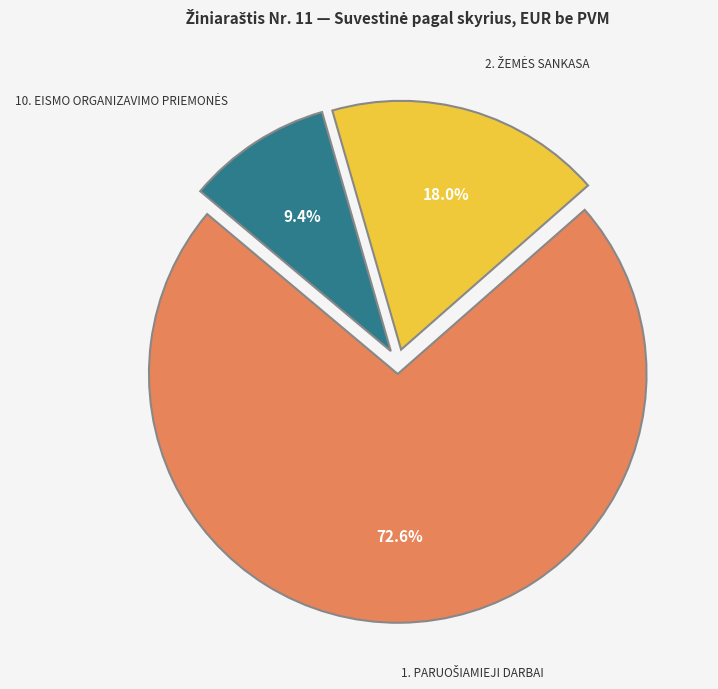

Does any single category account for the majority?

Yes